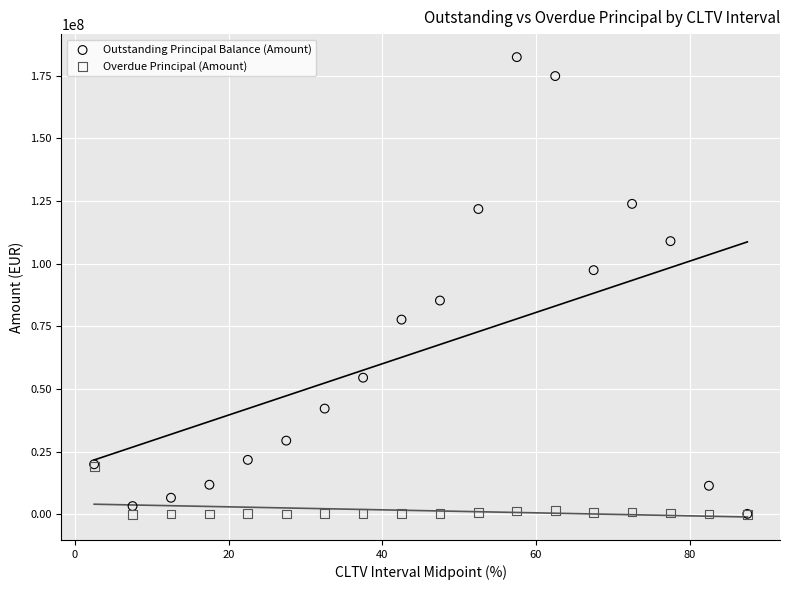

Which series has the widest spread of Y values?

Outstanding Principal Balance (Amount)